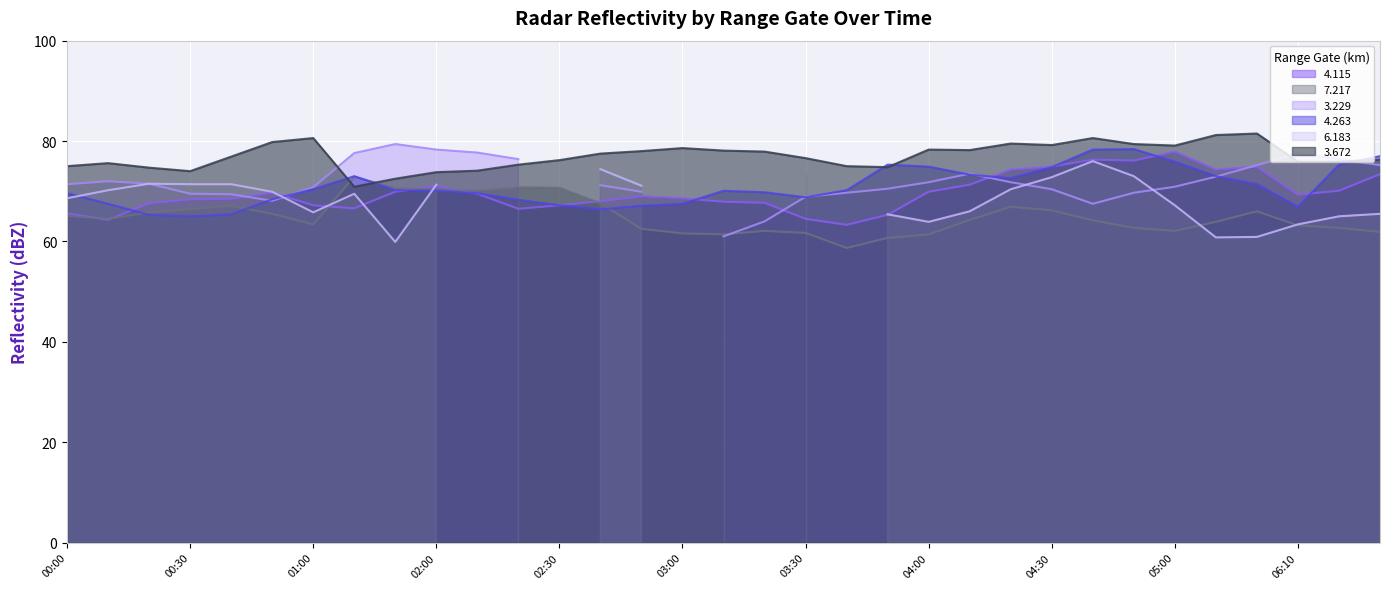

What is the sum of the 7.217 values at 2018/03/18 03:10 and 2018/03/18 03:20?

123.5